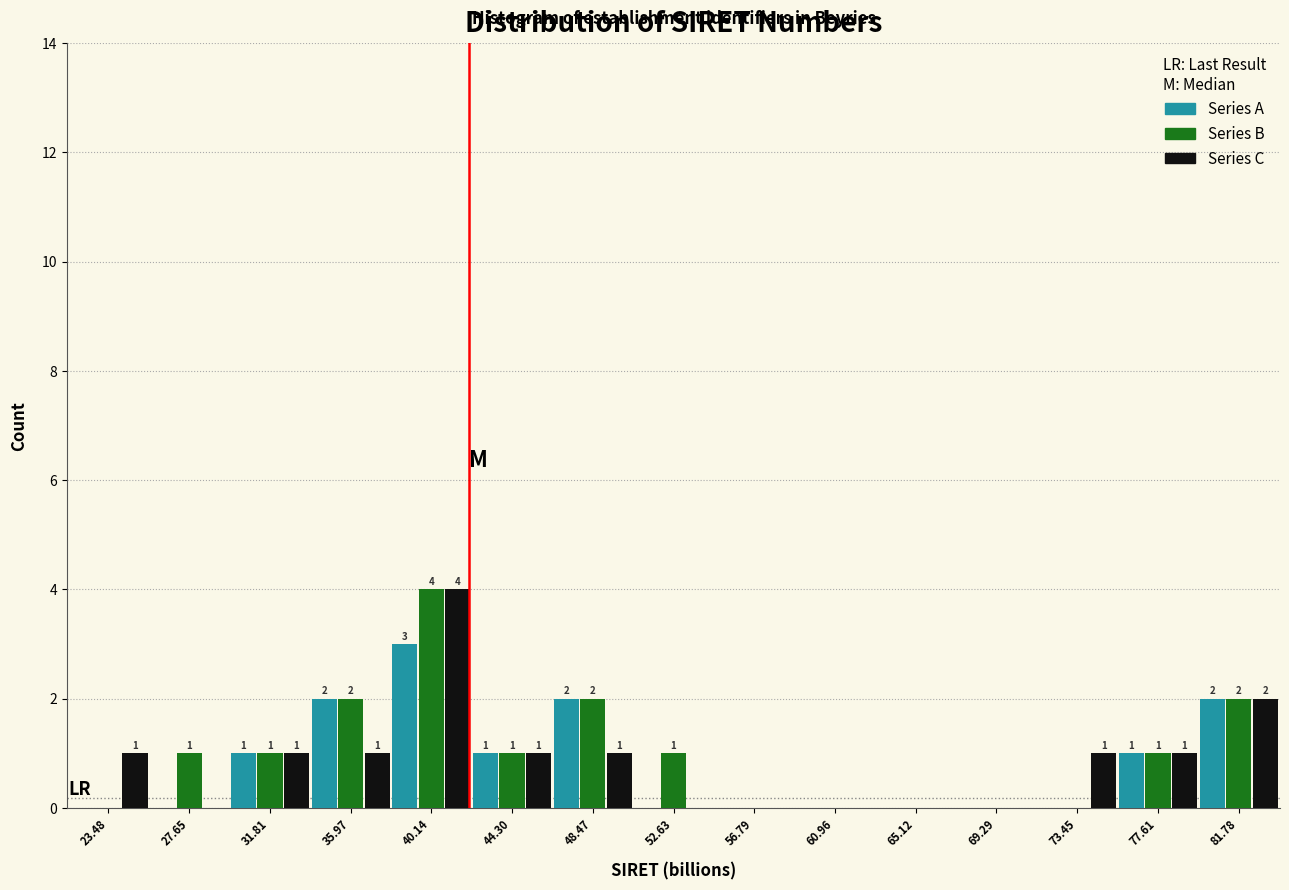

In the Series B series, which range on the x-axis has the tallest bar?

38.0 to 42.0